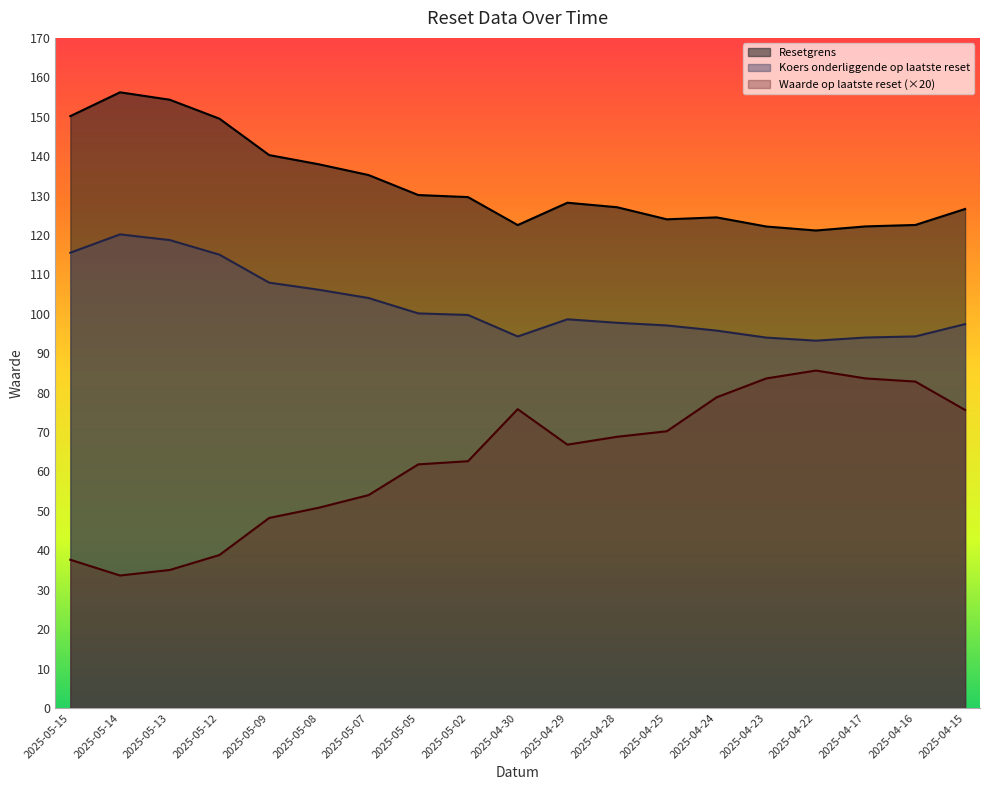

True or false: Waarde op laatste reset and Resetgrens cross at least once.

False